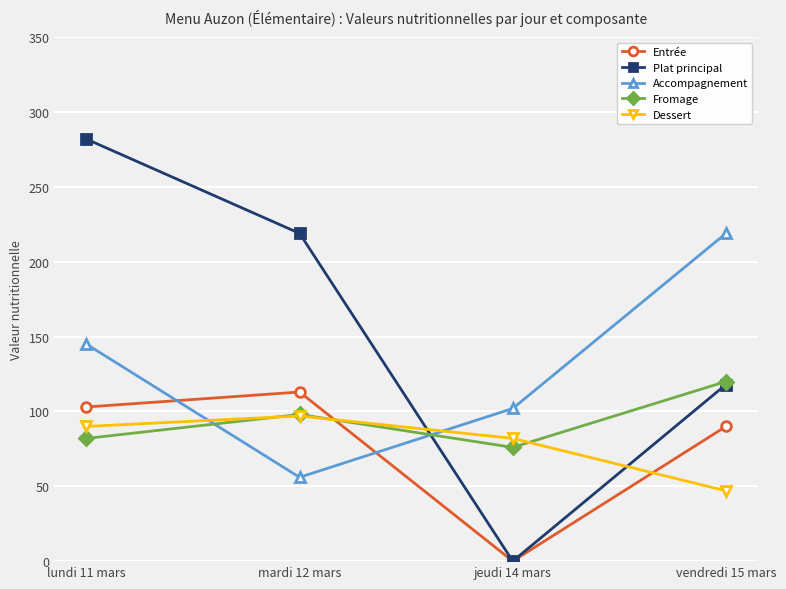

Reading right to left, list all the values displayed in this chart.

Entrée: 90	0	113	103
Plat principal: 118	0	219	282
Accompagnement: 219	102	56	145
Fromage: 120	76	98	82
Dessert: 47	82	97	90